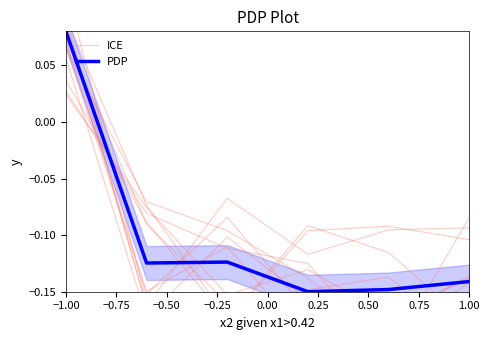

At which label does PDP first exceed 0?

−1.00